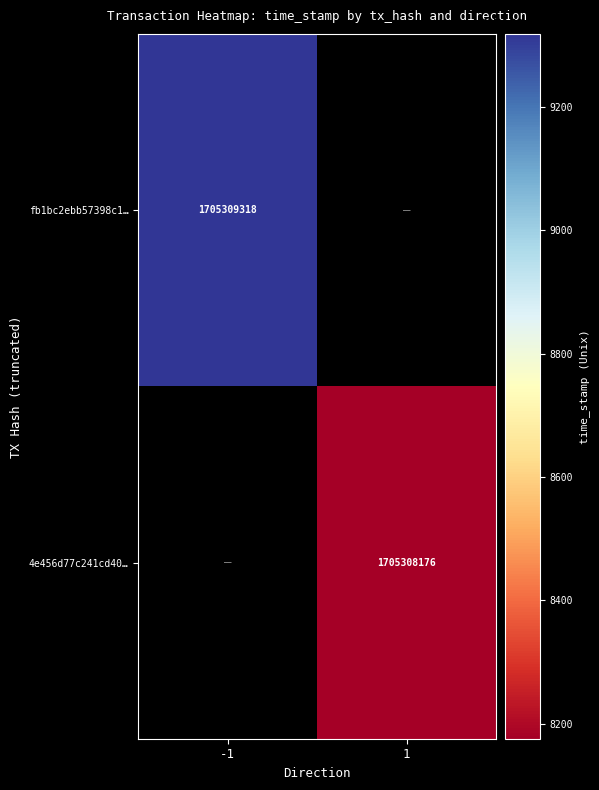

Rank the series at time_stamp from highest to lowest value.

fb1bc2ebb57398c1306550522e313786e8dce57, 4e456d77c241cd403d43dbb00e20c0648da9345